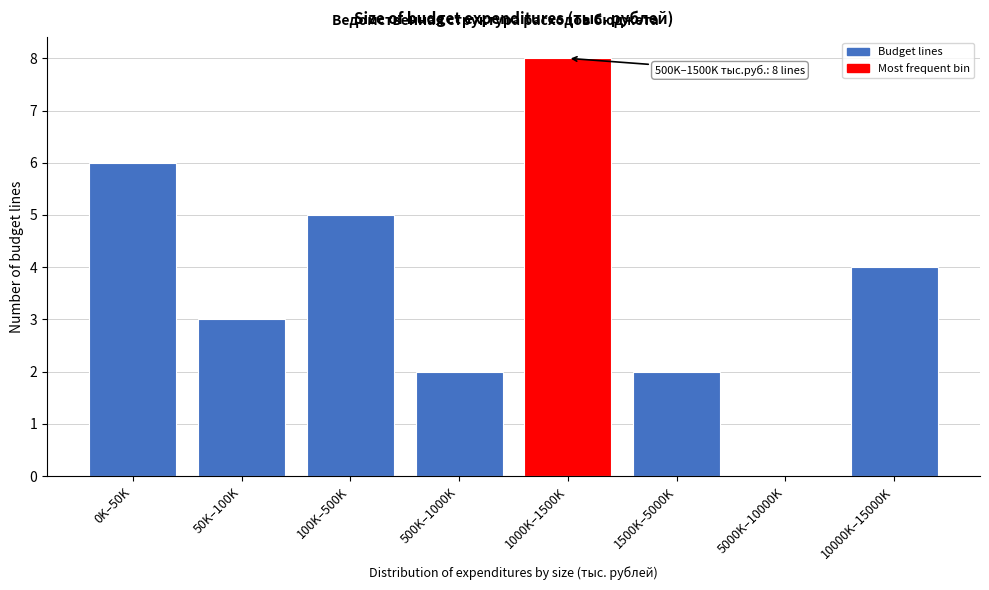

Reading left to right, list all the values displayed in this chart.

0K–50K=6	50K–100K=3	100K–500K=5	500K–1000K=2	1000K–1500K=8	1500K–5000K=2	5000K–10000K=0	10000K–15000K=4